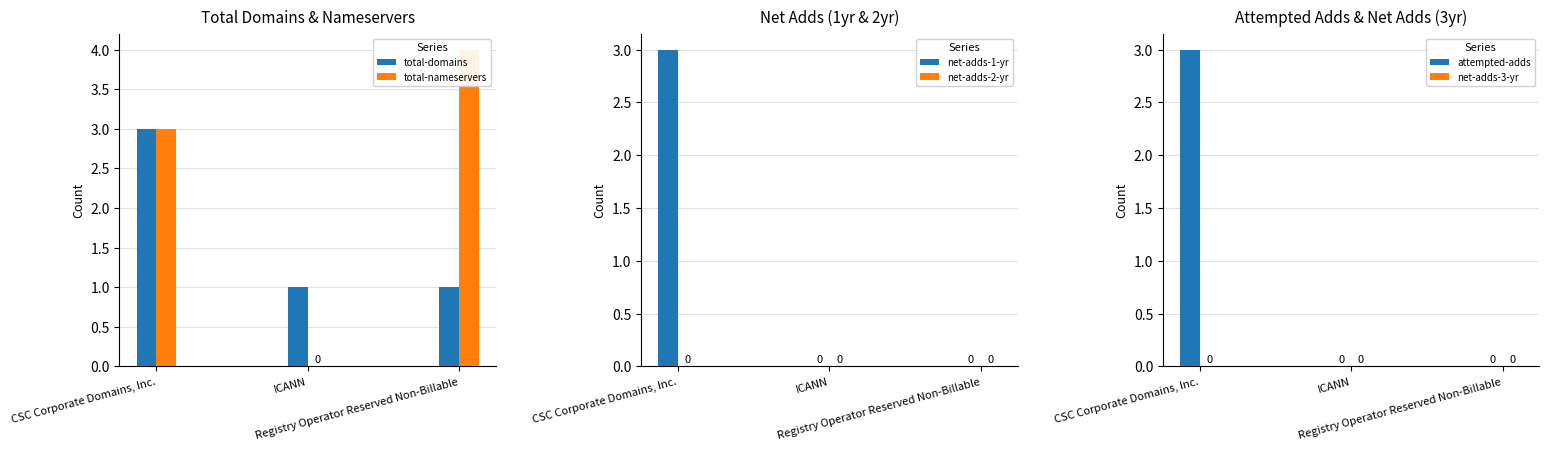

The value of total-nameservers at Registry Operator Reserved Non-Billable is 7. True or false?

False